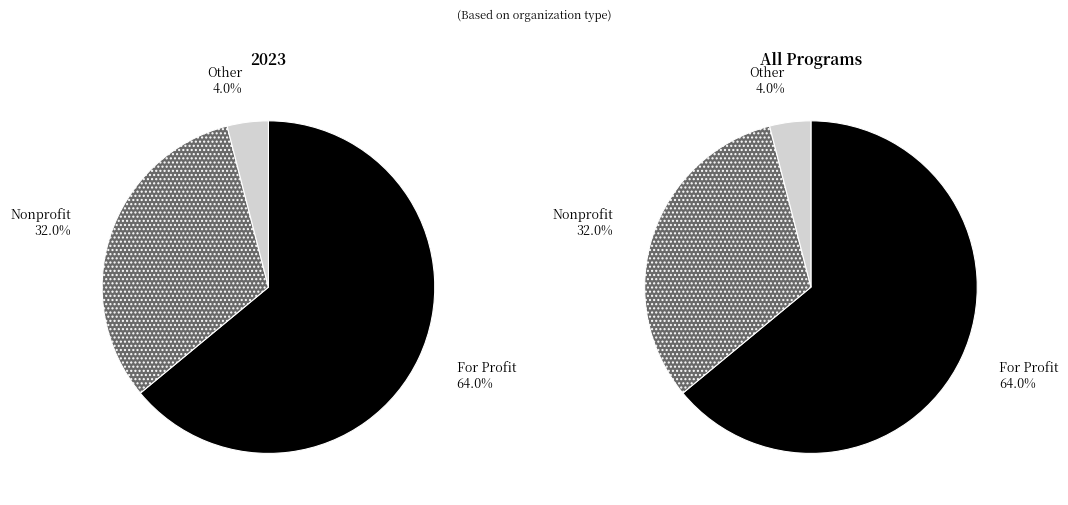

Is there any slice that represents more than half of the pie?

Yes